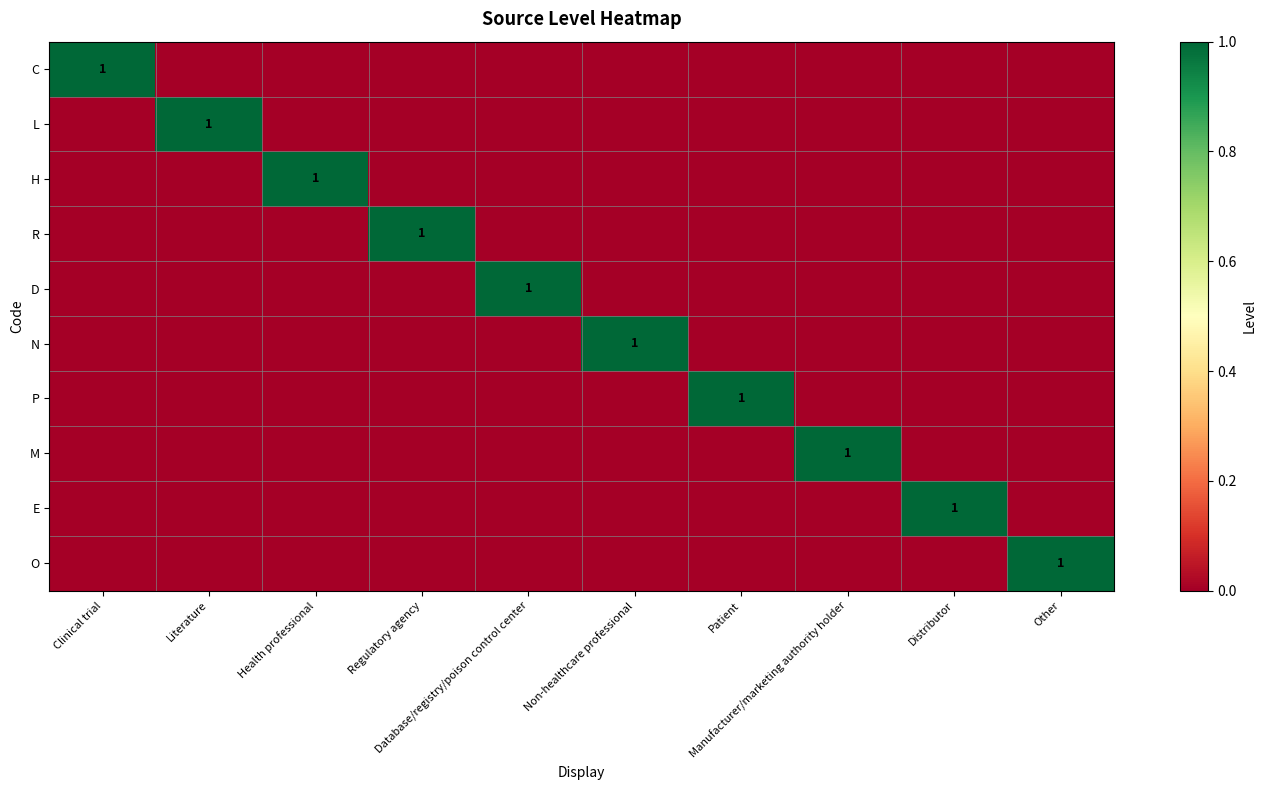

True or false: R has a value of 0 at Health professional.

True